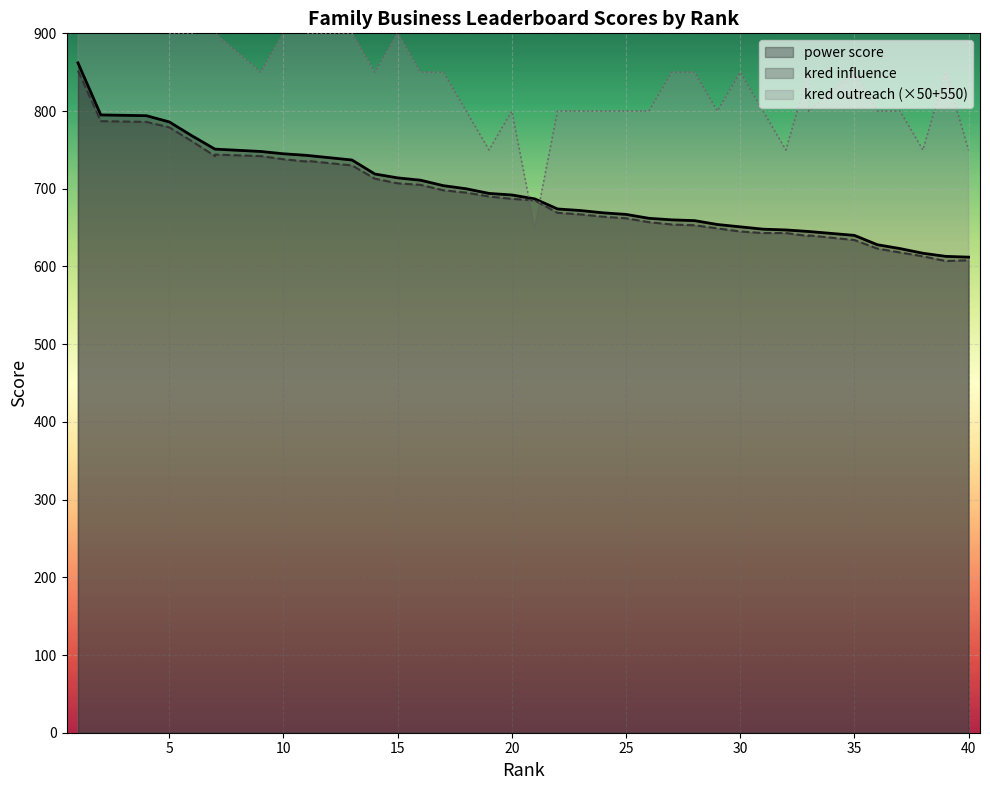

What are all the series names shown in the legend?

power score, kred influence, kred outreach